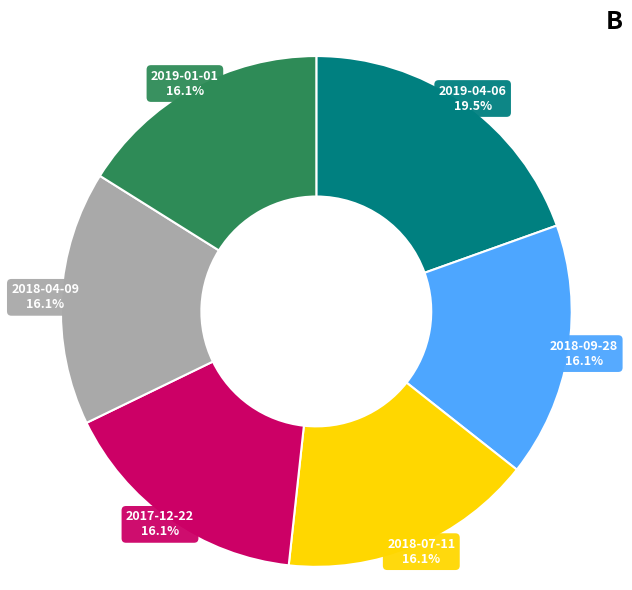

Does any single category account for the majority?

No